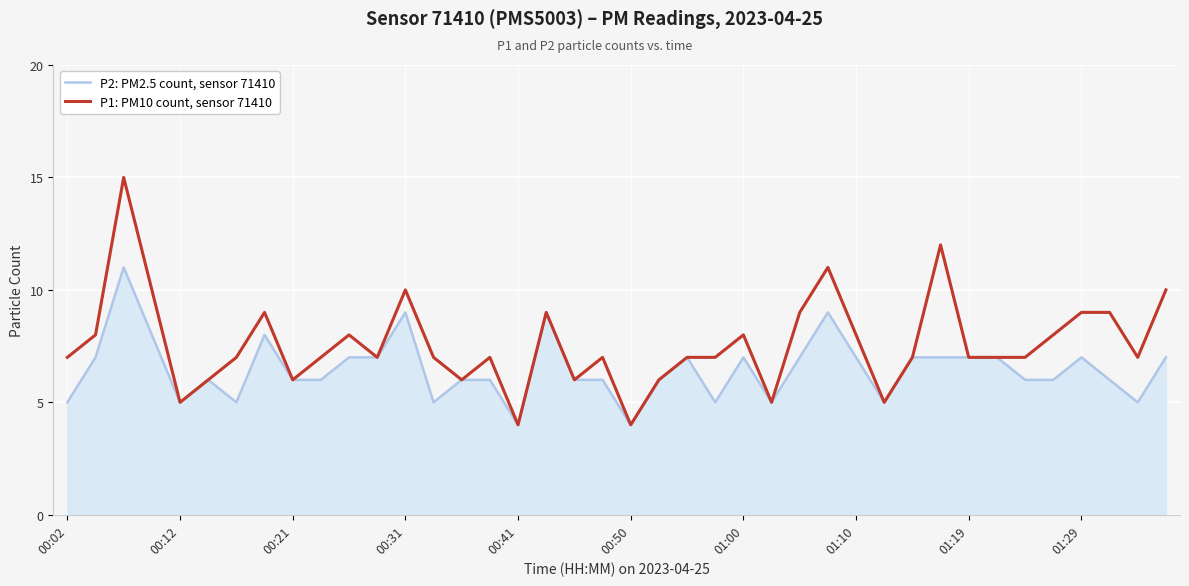

What is the maximum value for P2: PM2.5 count, sensor 71410?

11